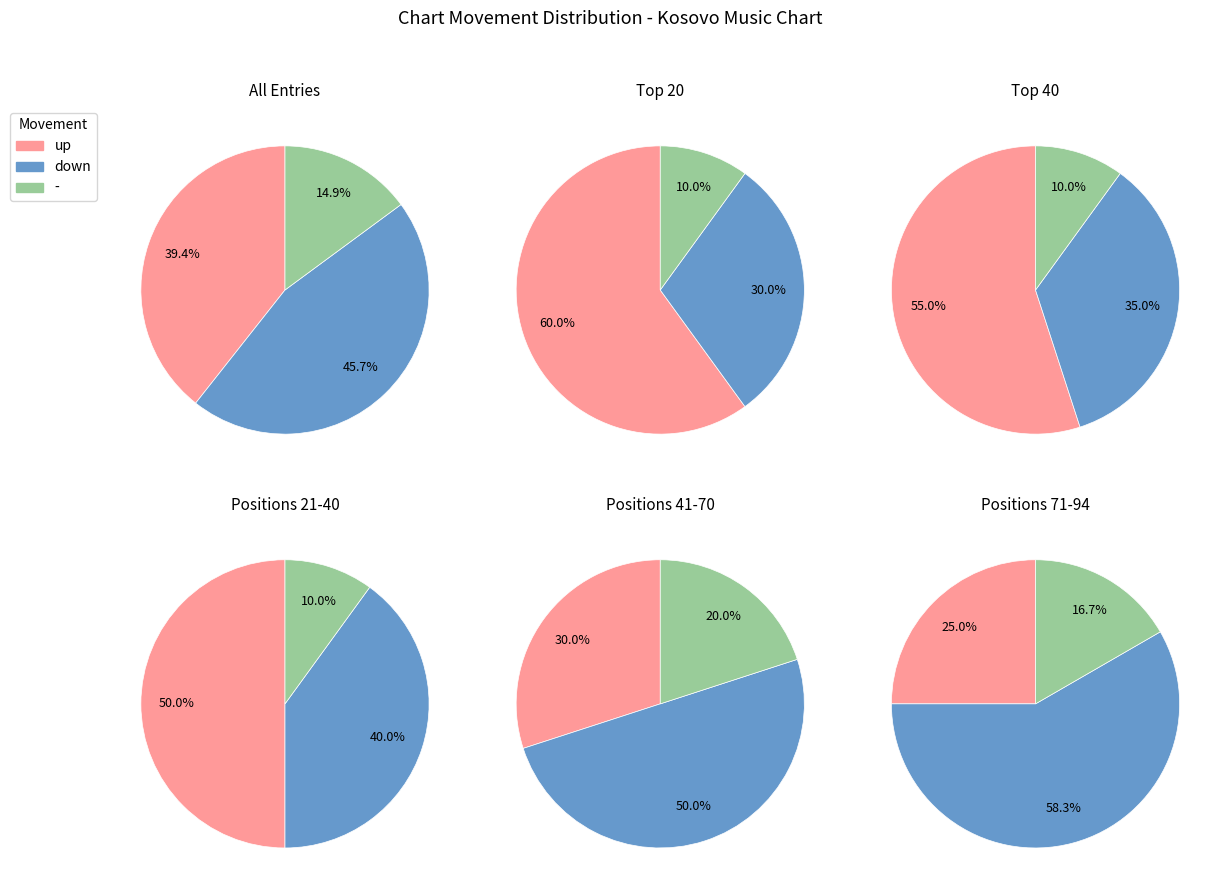

Does any single category account for the majority?

No